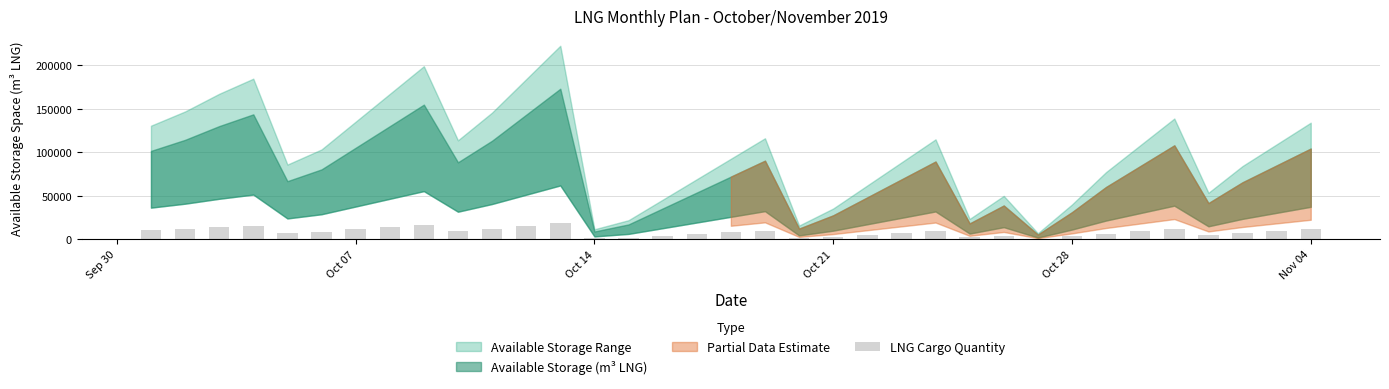

What is the sum of all values?

290420.7